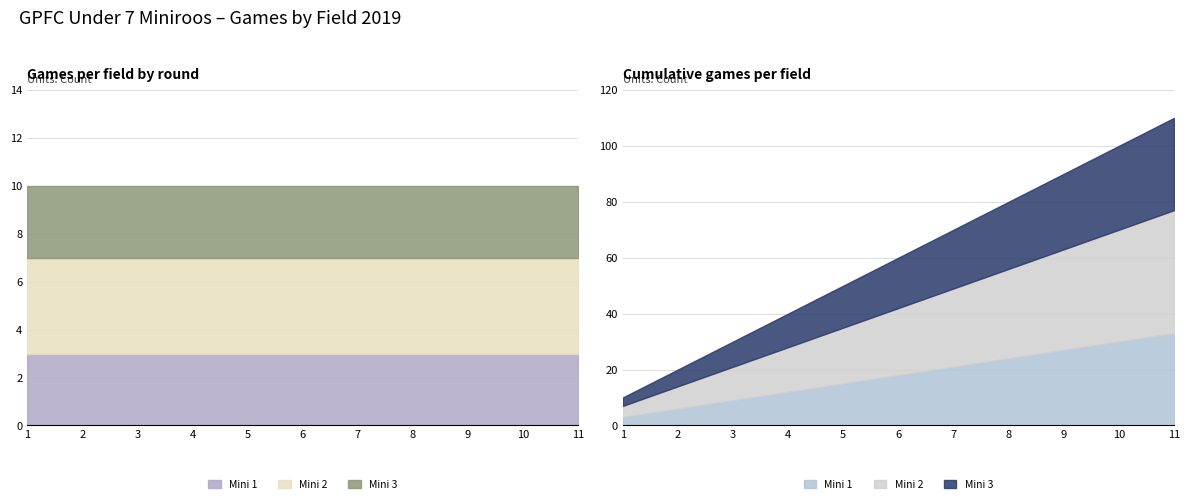

Reading left to right, extract all data points from this chart.

Mini 1: 3	3	3	3	3	3	3	3	3	3	3
Mini 2: 4	4	4	4	4	4	4	4	4	4	4
Mini 3: 3	3	3	3	3	3	3	3	3	3	3